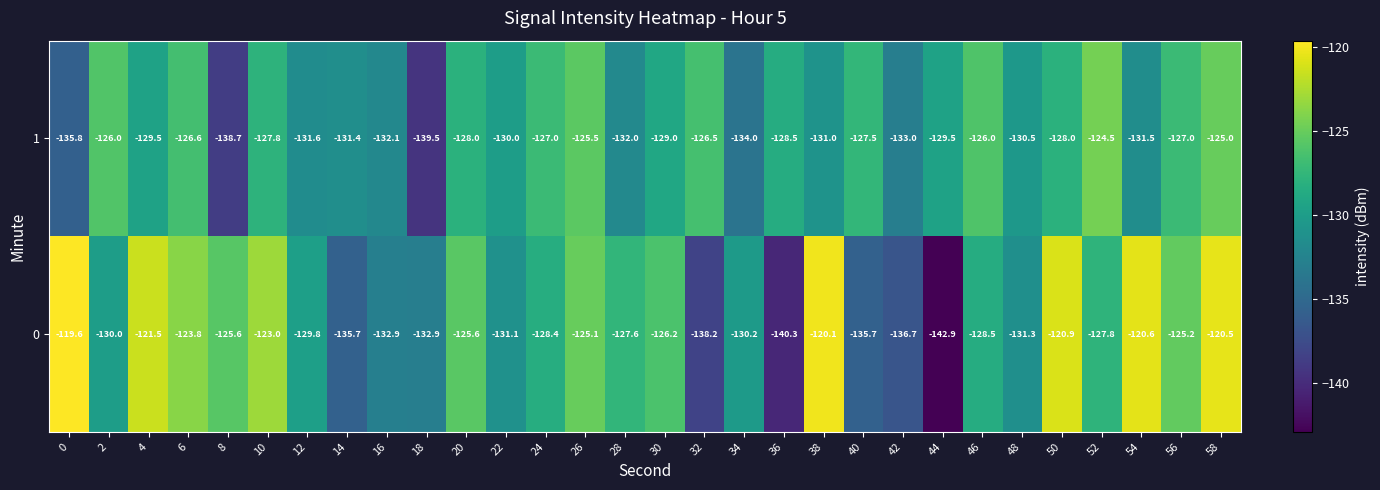

Which category has the lowest value across all series?

44